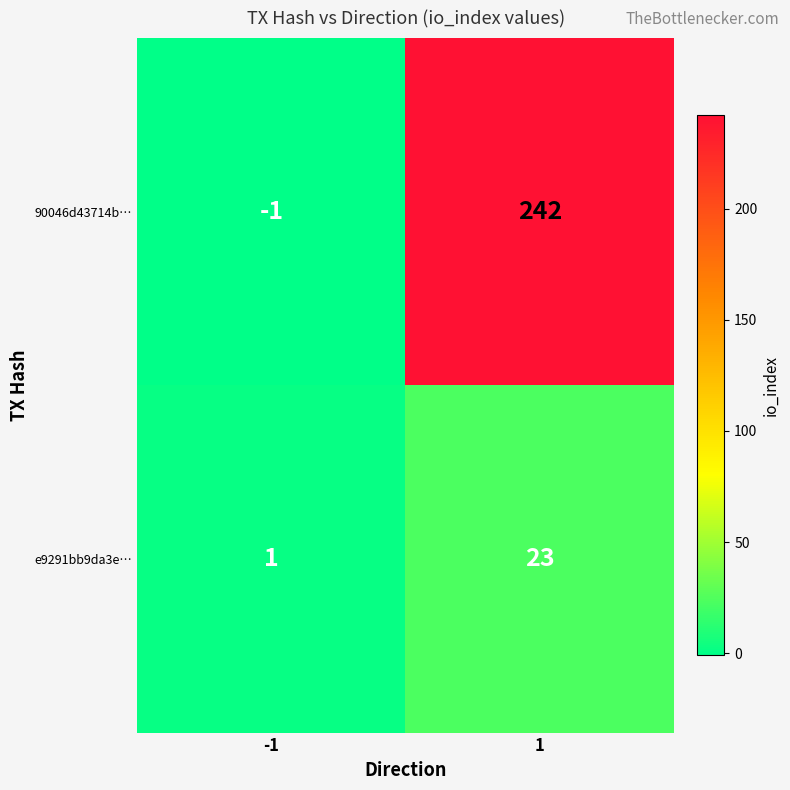

The 90046d43714b… series shows 242 at 1. True or false?

True